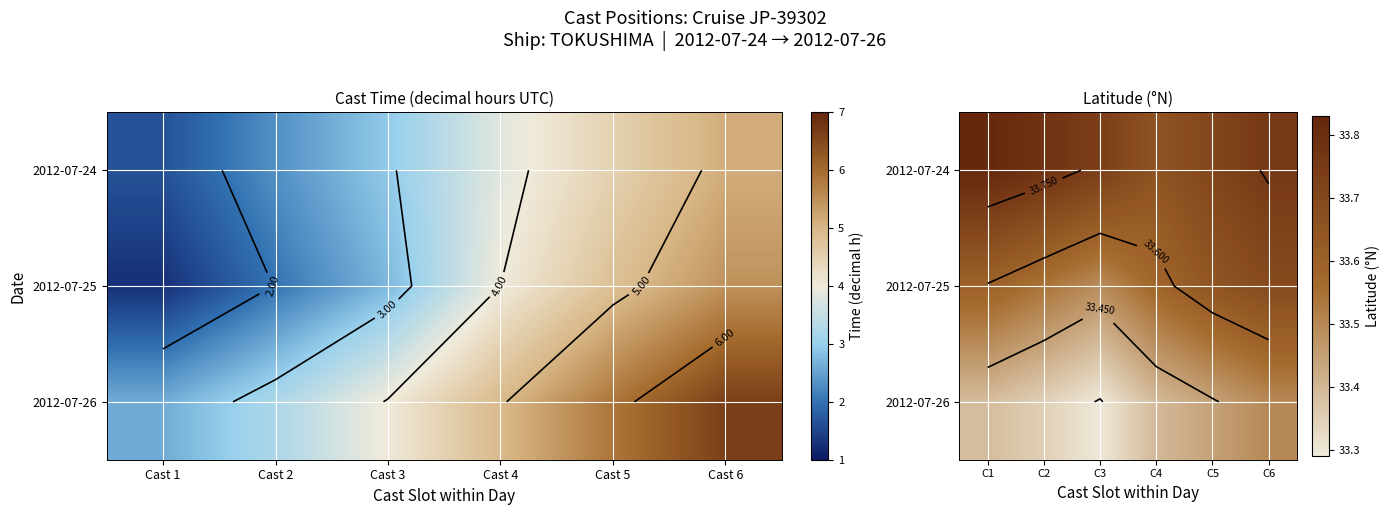

What is the total value across all series at C6?

100.9